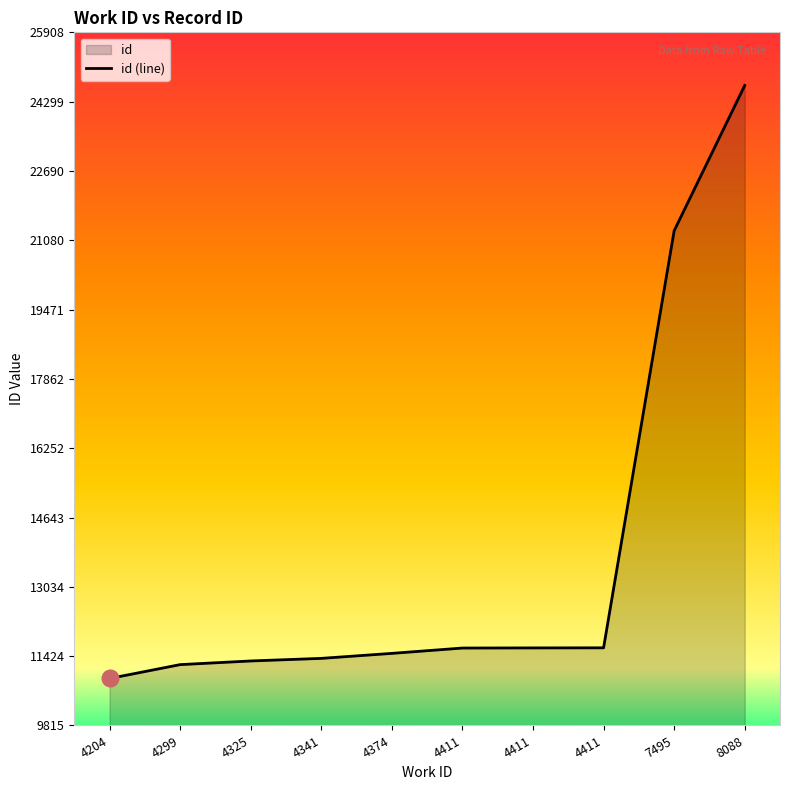

True or false: the data shows 11489 at 4374.

True